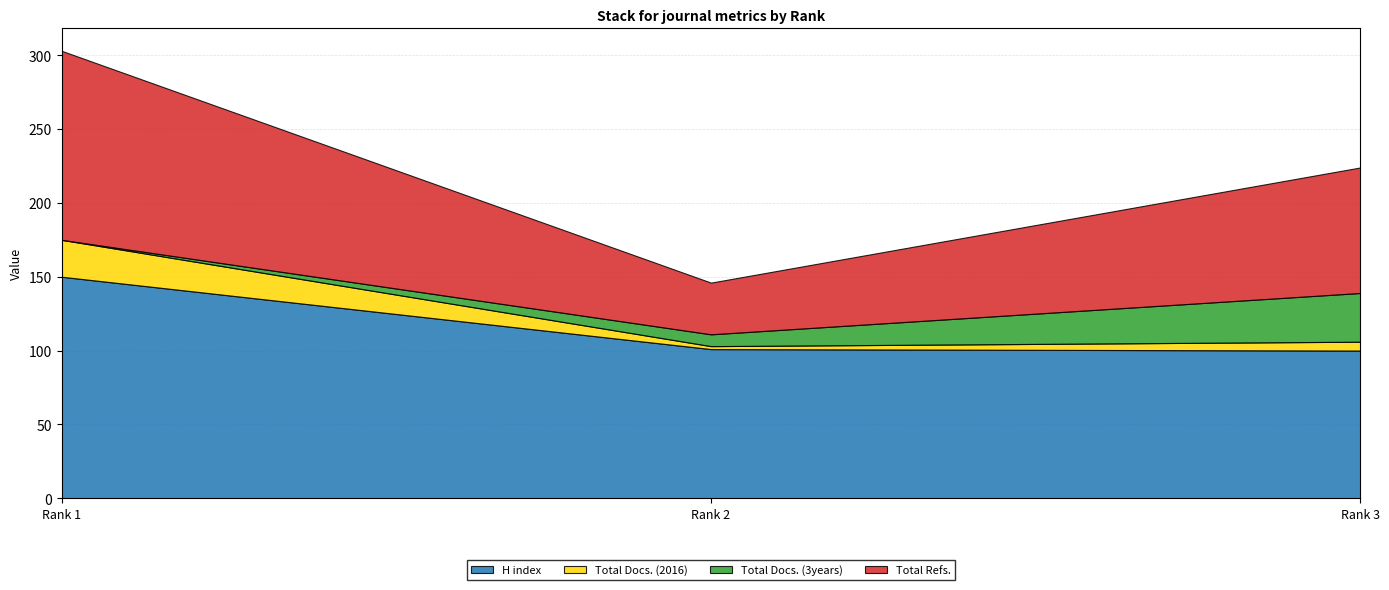

What is the difference between the highest and lowest values at Rank 2?

99